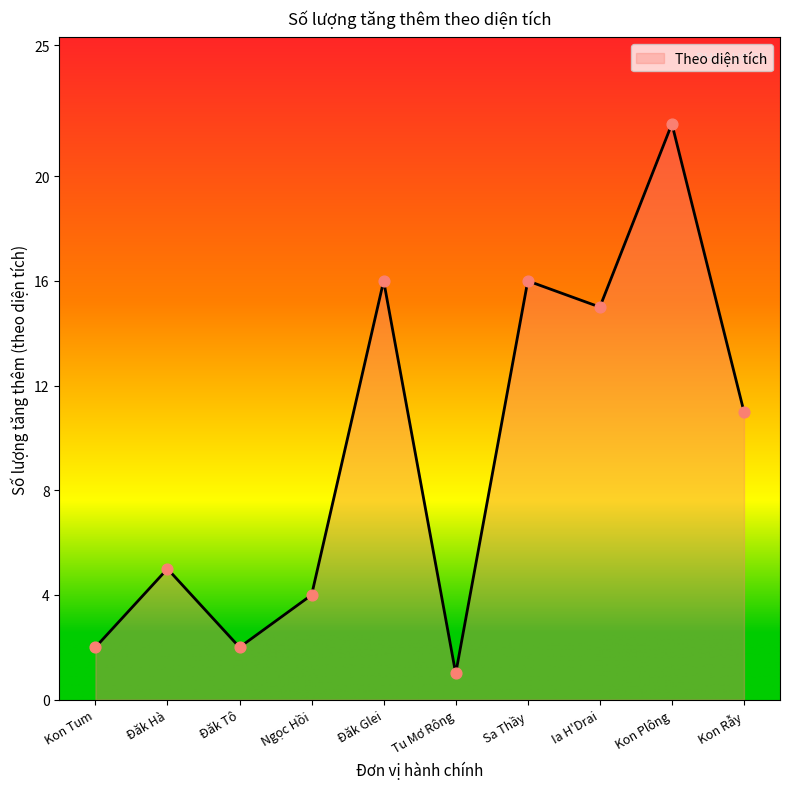

Approximately how many times larger is the value at Đăk Tô compared to Kon Tum?

1.0